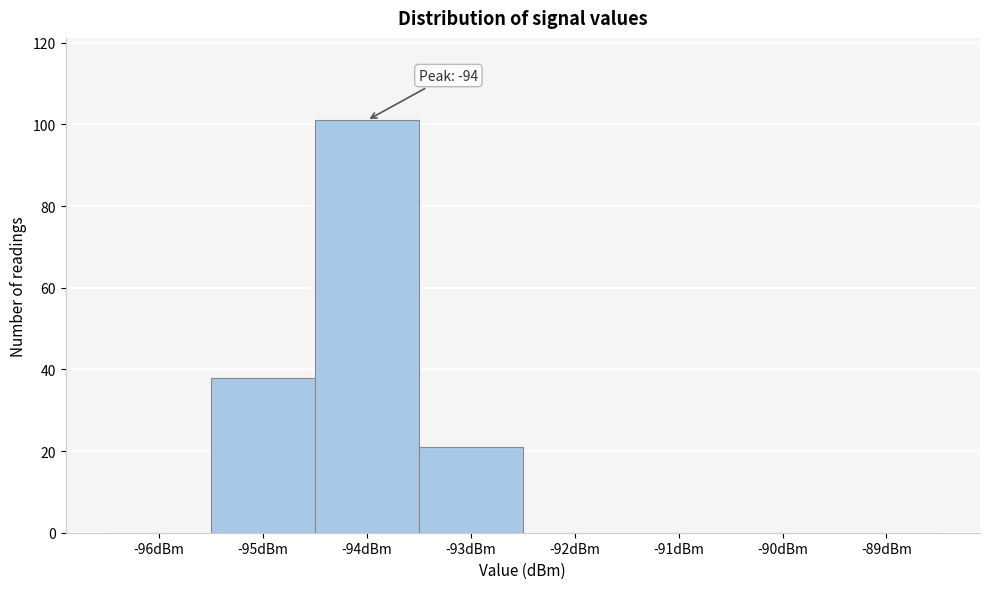

Reading right to left, transcribe all the data shown in this chart.

-89dBm=0	-90dBm=0	-91dBm=0	-92dBm=0	-93dBm=21	-94dBm=101	-95dBm=38	-96dBm=0